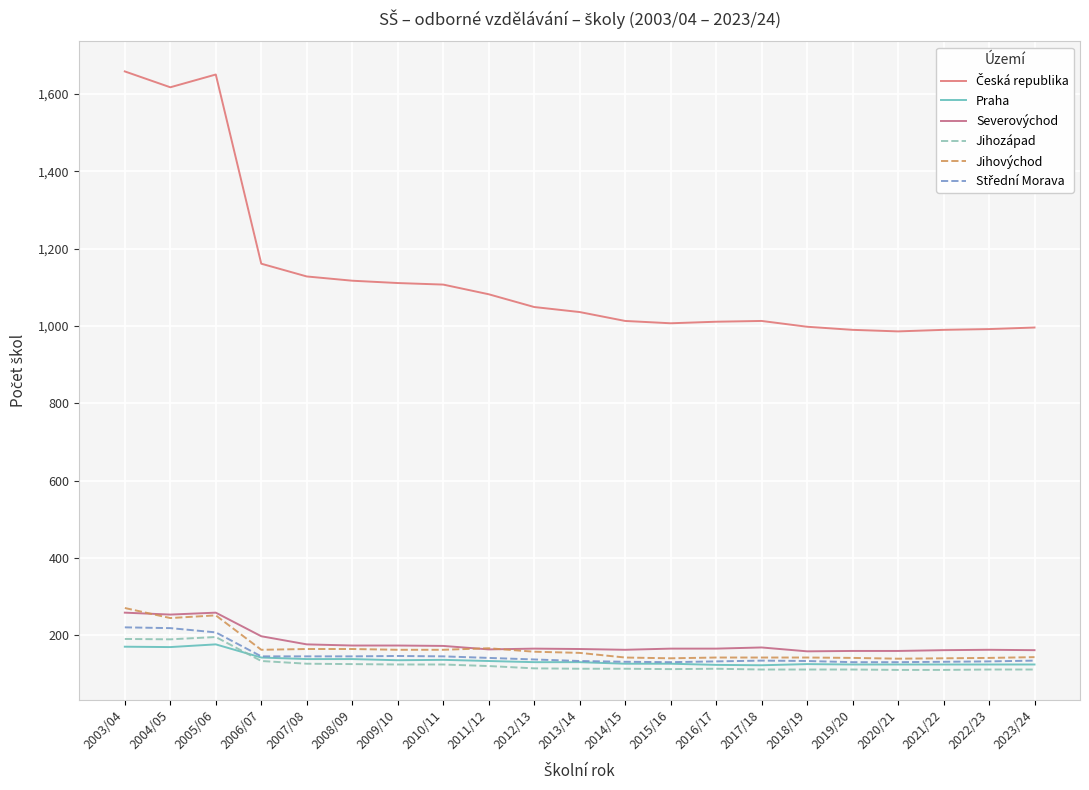

Reading right to left, extract all data points from this chart.

Česká republika: 996	992	990	986	990	998	1013	1011	1007	1013	1036	1049	1082	1107	1111	1117	1128	1161	1650	1617	1658
Praha: 125	125	125	125	125	126	123	124	127	127	131	131	134	137	136	139	139	143	177	170	171
Severovýchod: 162	163	162	160	160	159	169	166	166	163	165	166	164	173	174	174	177	198	259	254	259
Jihozápad: 112	112	111	111	112	112	112	114	113	114	114	115	121	125	125	126	127	134	196	190	191
Jihovýchod: 144	142	141	140	142	143	143	143	141	143	155	158	167	163	163	165	165	163	252	245	271
Střední Morava: 135	133	132	131	131	134	135	133	131	132	134	138	142	146	147	146	146	146	208	219	221